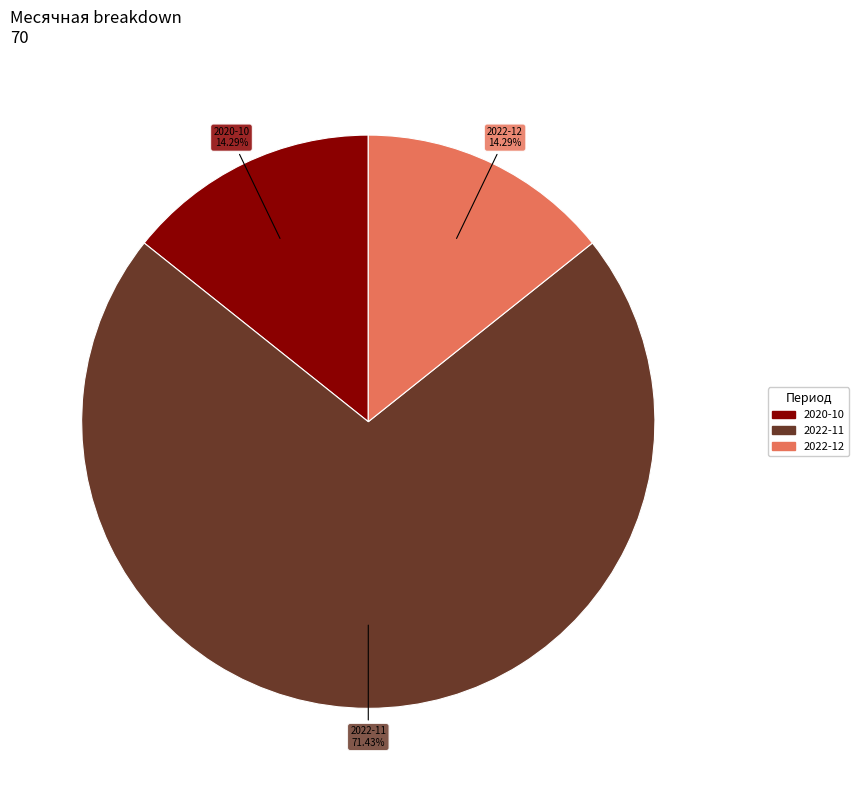

Is there any slice that represents more than half of the pie?

Yes